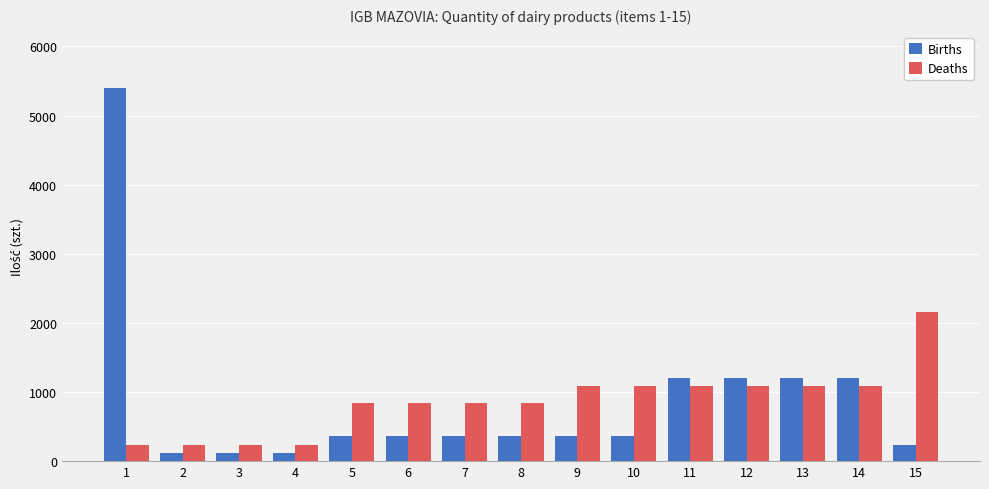

Reading left to right, what are all the values shown in this chart?

Births: 5400	120	120	120	360	360	360	360	360	360	1200	1200	1200	1200	240
Deaths: 240	240	240	240	840	840	840	840	1080	1080	1080	1080	1080	1080	2160